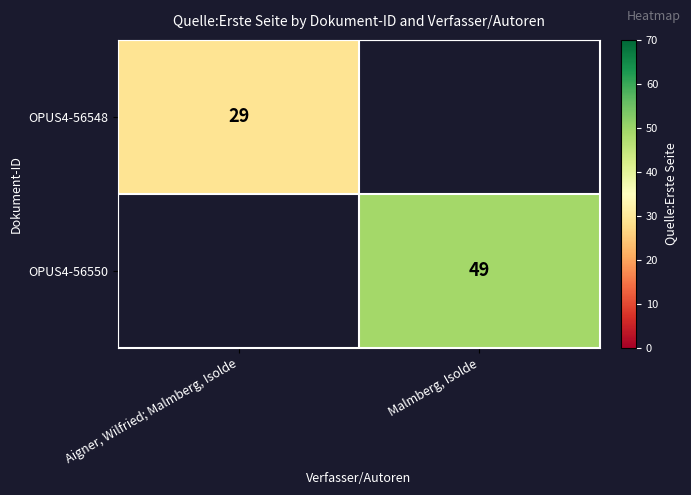

The value of OPUS4-56548 at Aigner, Wilfried; Malmberg, Isolde is 47. True or false?

False